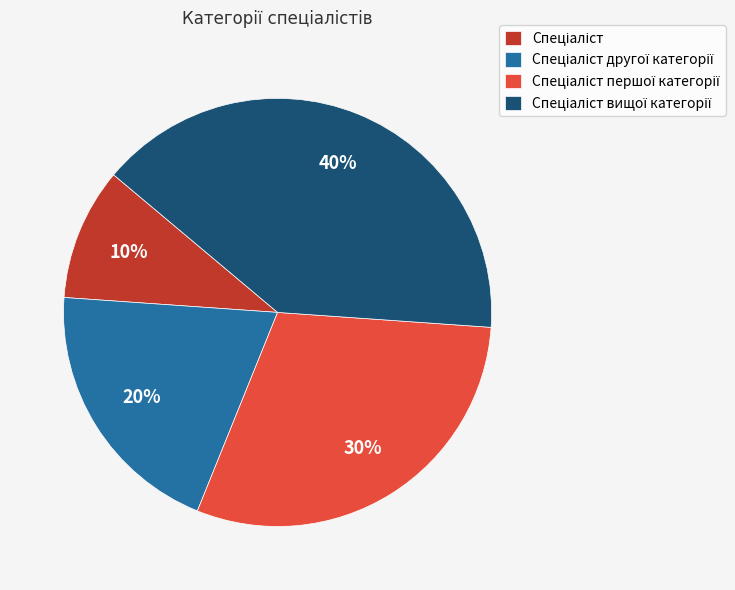

Is there a majority slice in this chart?

No